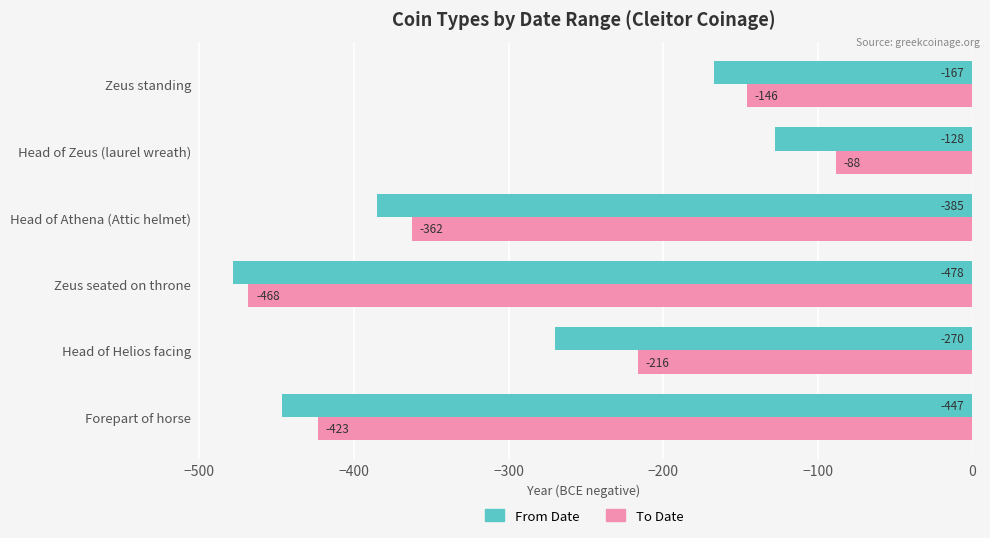

Is the value of From Date at Zeus seated on throne greater than the value of To Date at Forepart of horse?

No